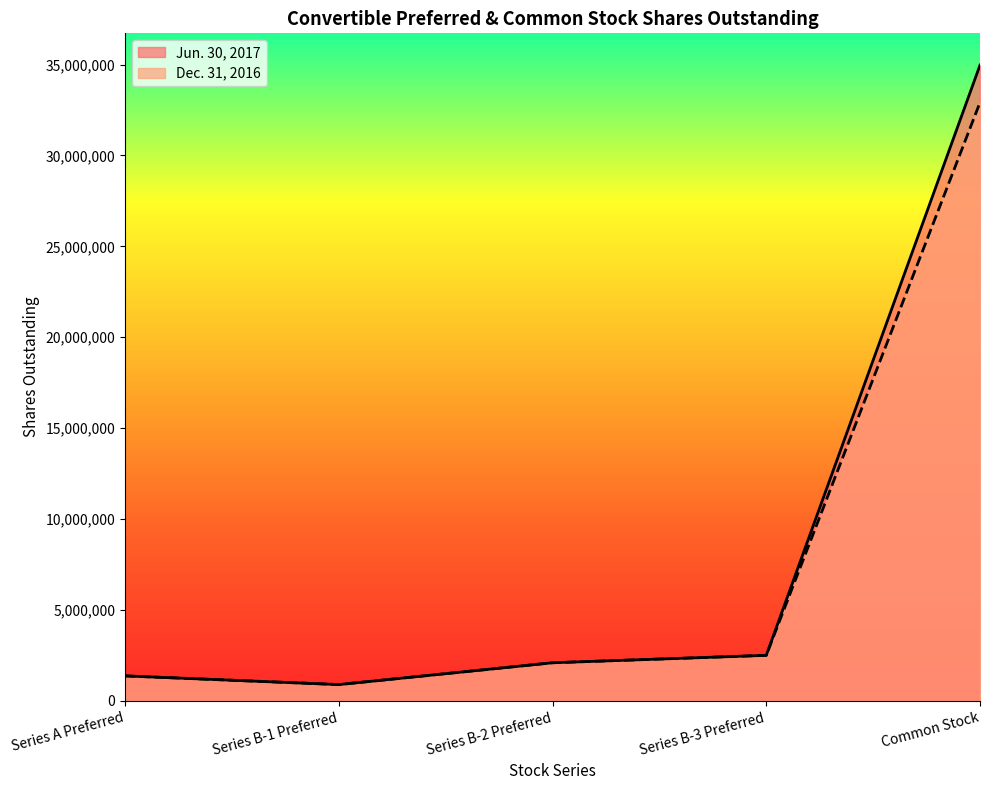

At which label is Dec. 31, 2016 closest to 16906471?

Series B-3 Preferred